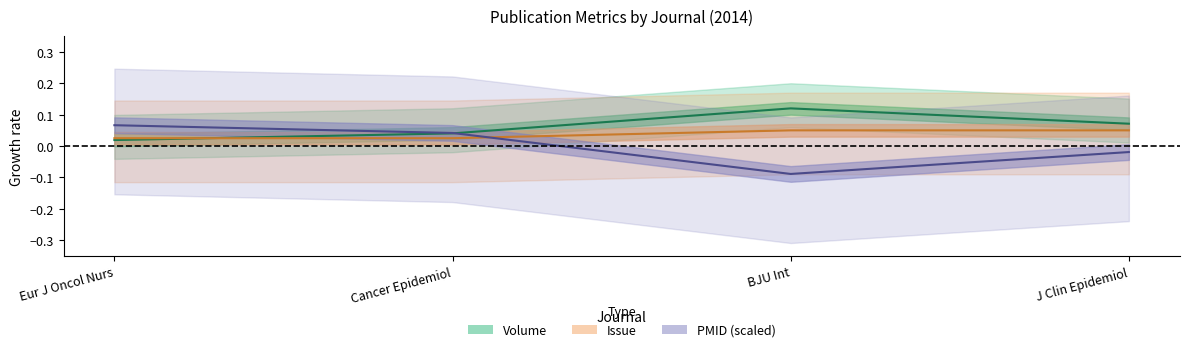

Which series has the largest range (max minus min)?

PMID